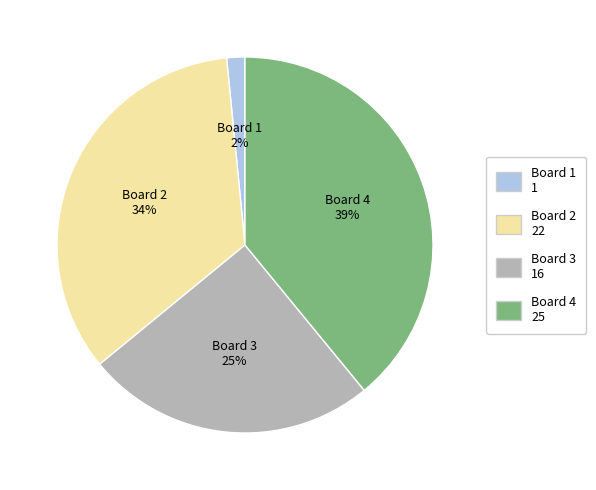

What is the ratio of the value at Board 4 to the value at Board 3?

1.6